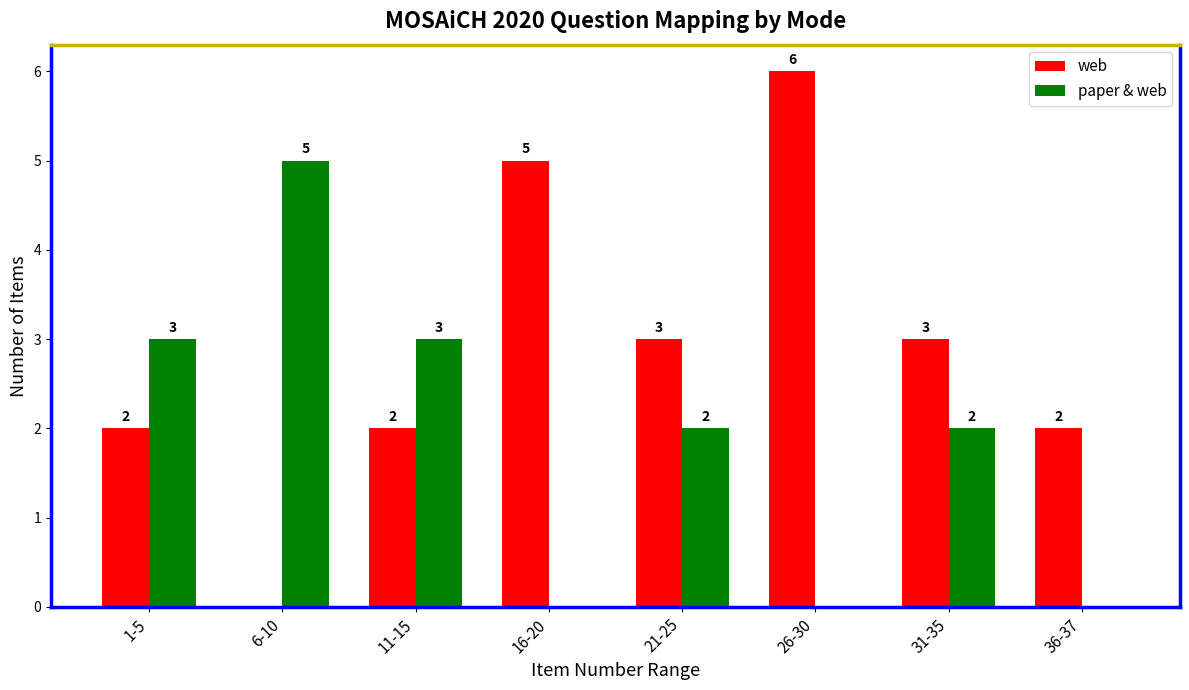

What are all the series names shown in the legend?

web, paper & web